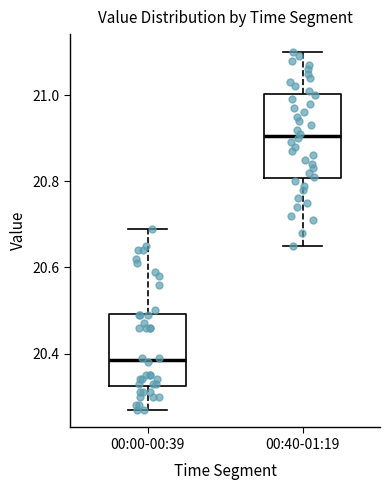

Which box is the tallest, from its lower edge to its upper edge?

00:40-01:19